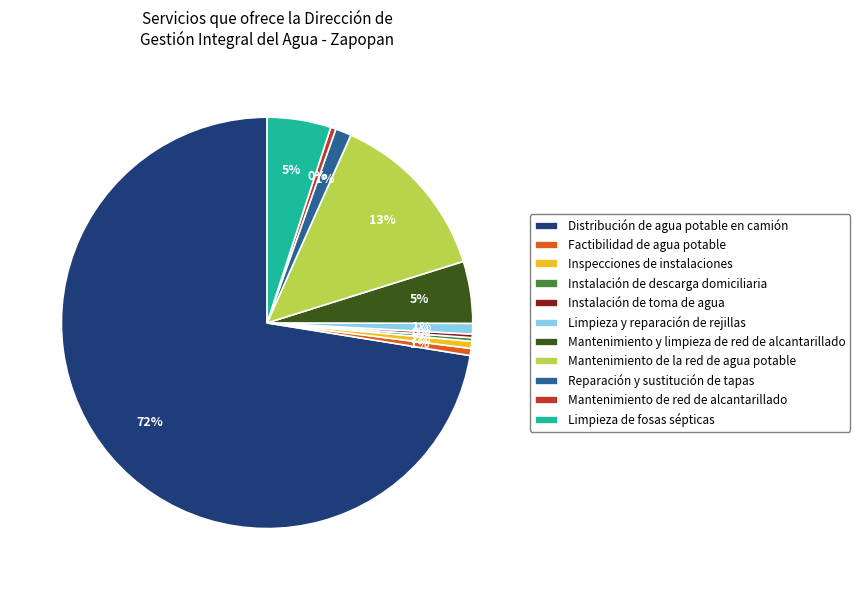

How many slices are in this pie chart?

11